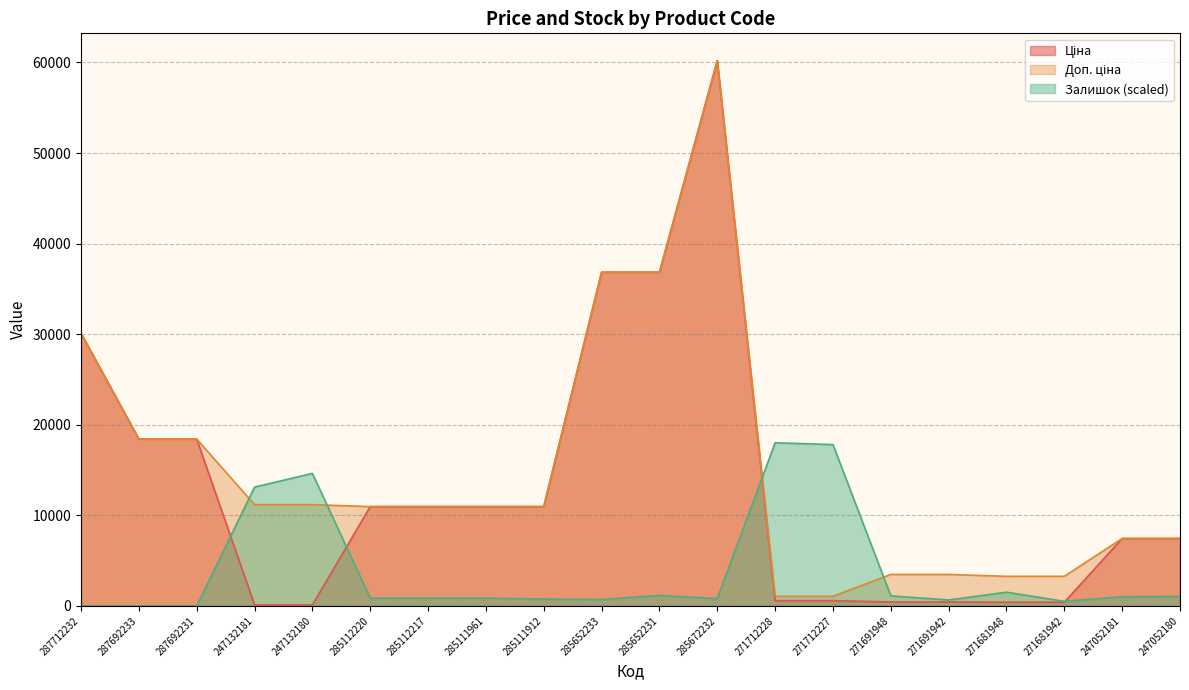

Does the chart display data point markers on the line(s)?

No